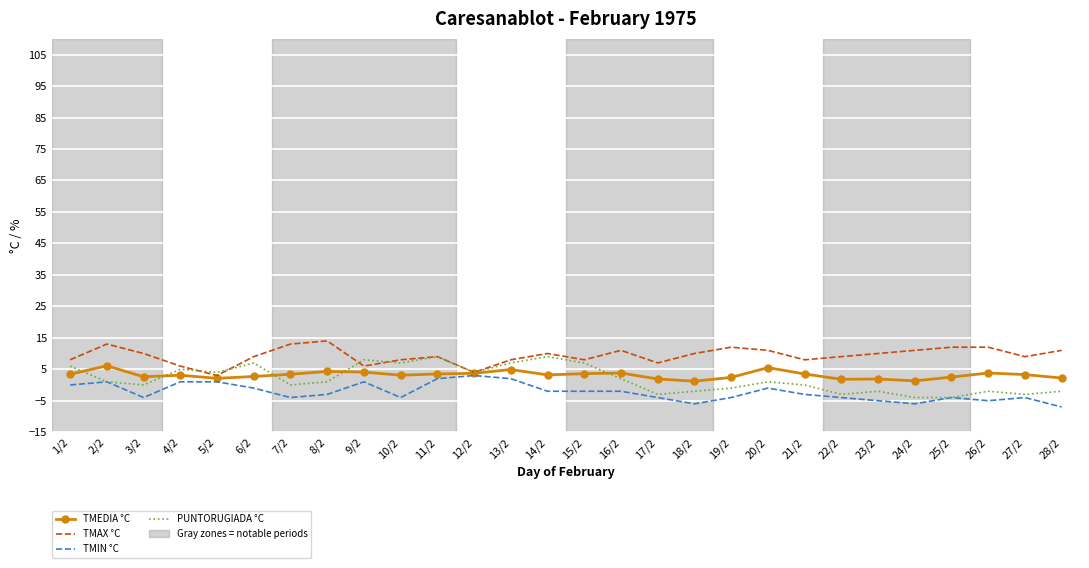

What is the total value across all series at 5/2?

10.1